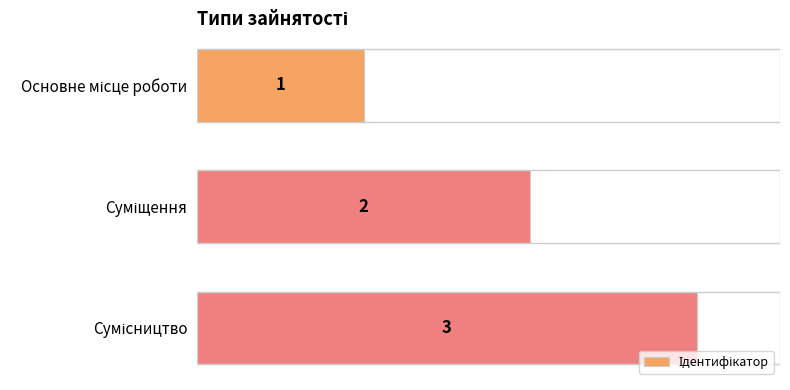

What is the minimum value shown in the chart?

1